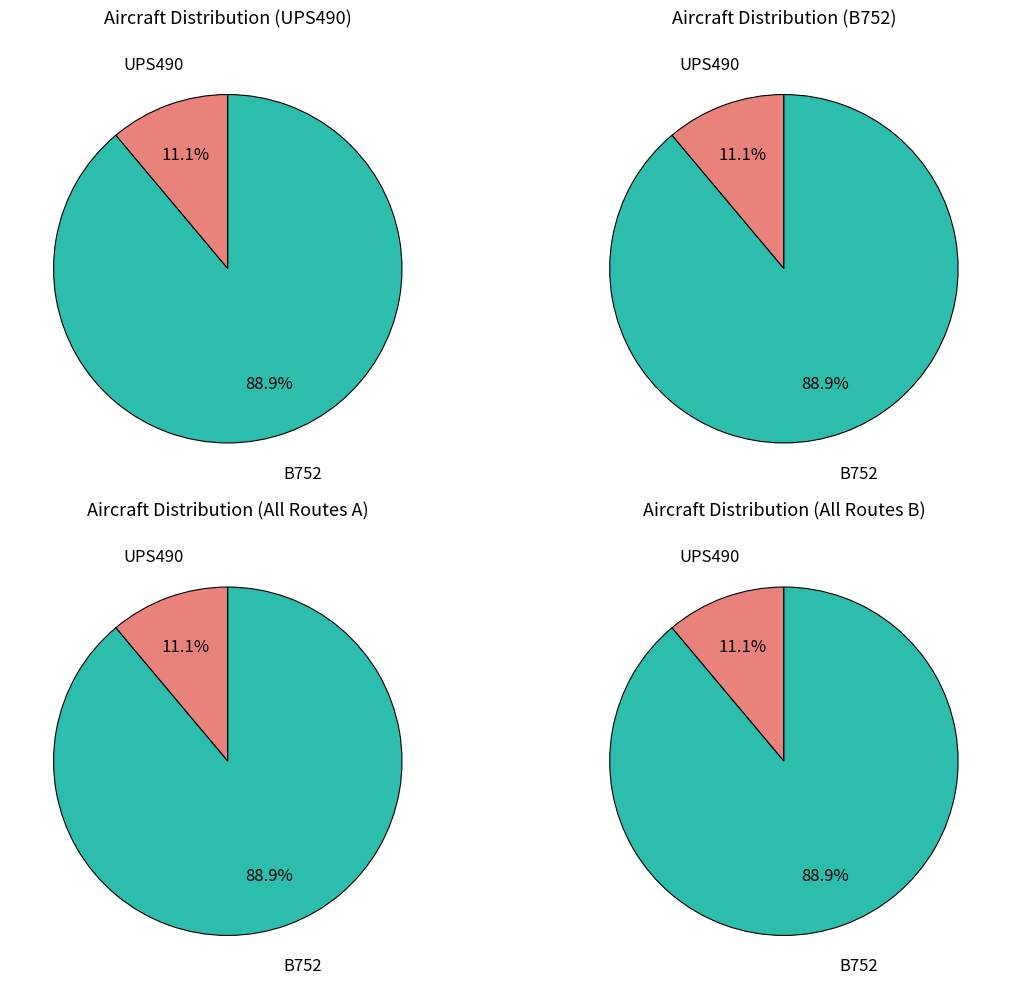

Do B752 and UPS490 together represent more than half of the pie?

Yes